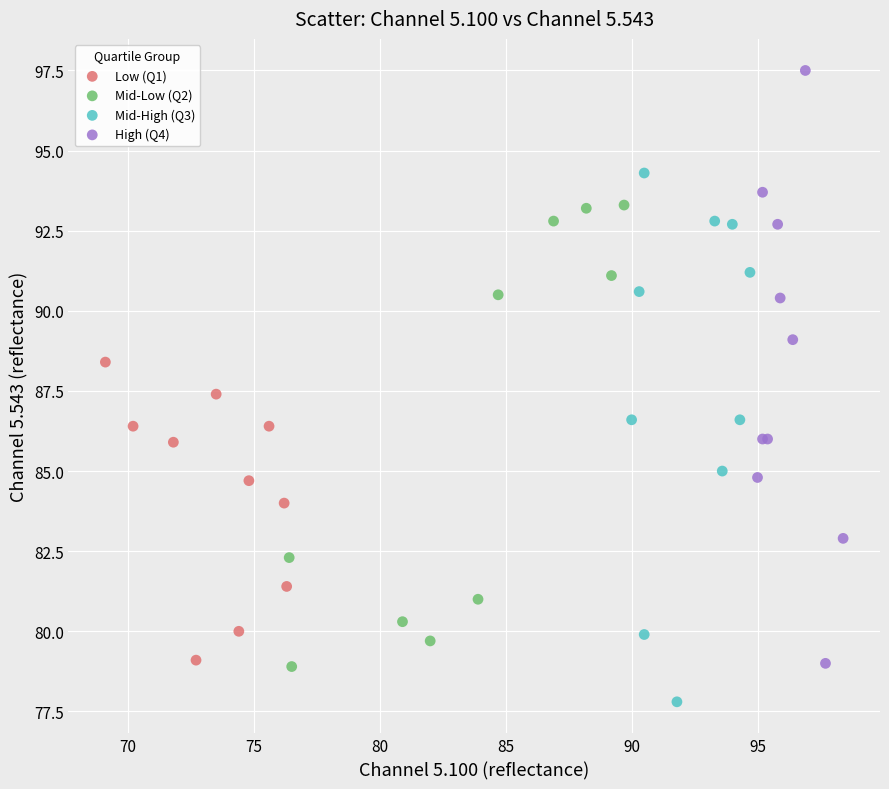

Which series reaches the maximum Y coordinate?

High (Q4)